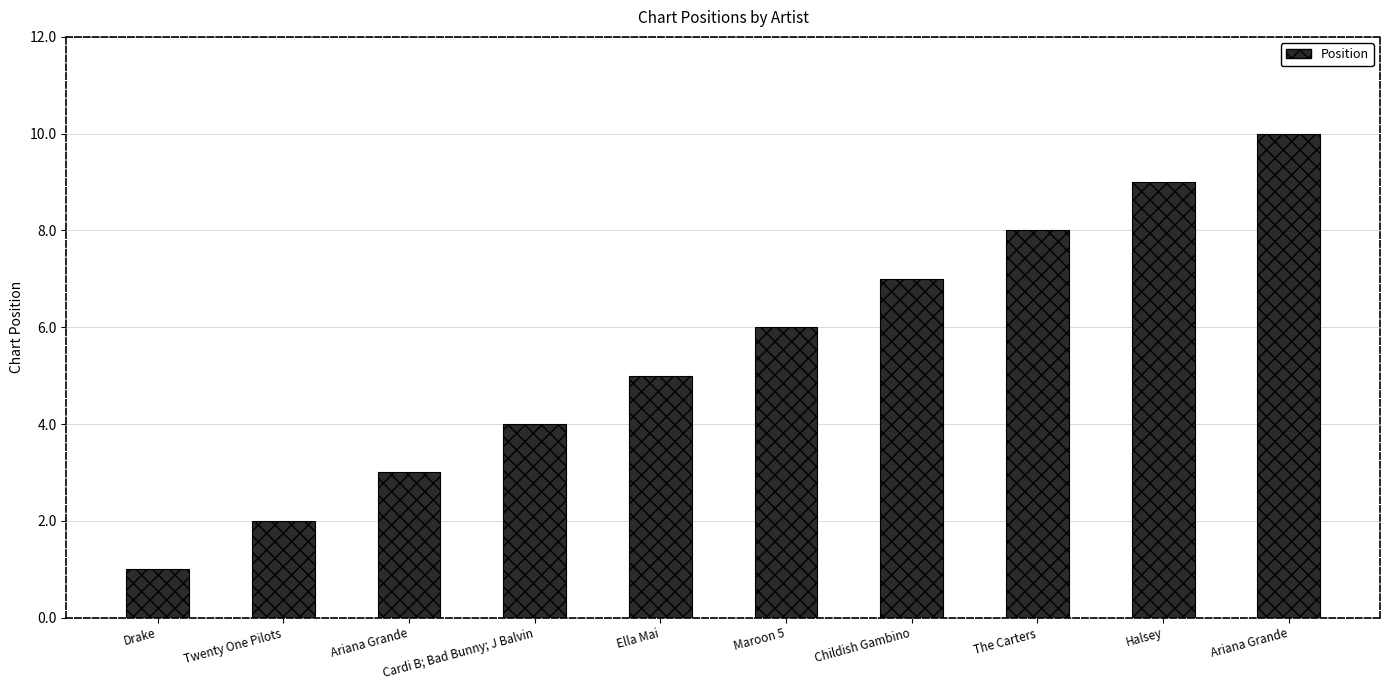

Count the number of data series in this chart.

1